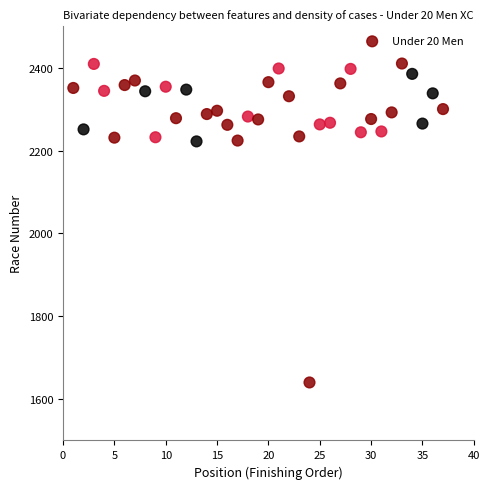

What is the range of Y values (max minus min)?

770